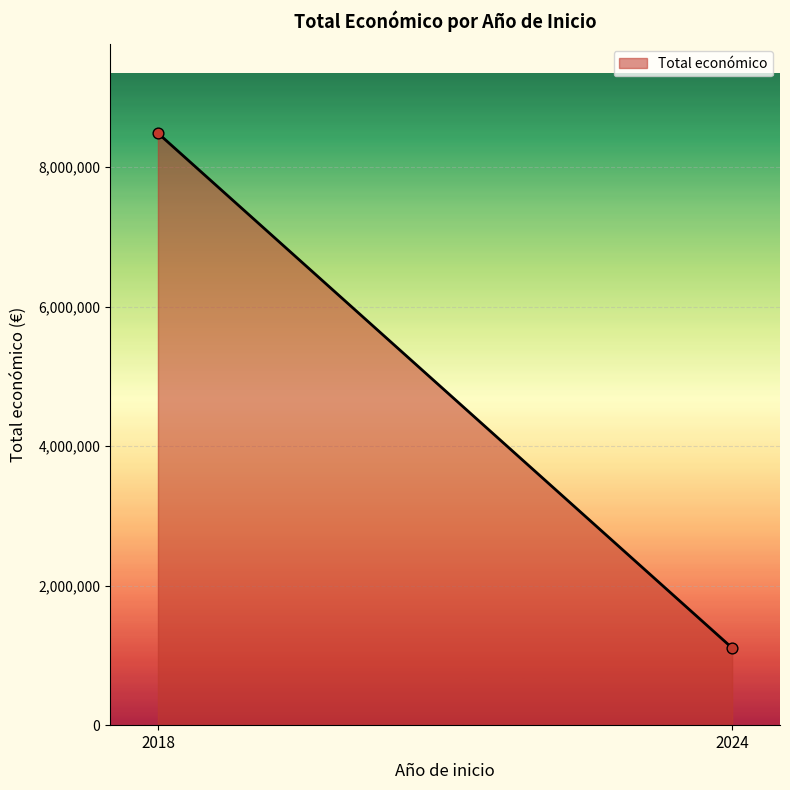

What is the average X value?

2021